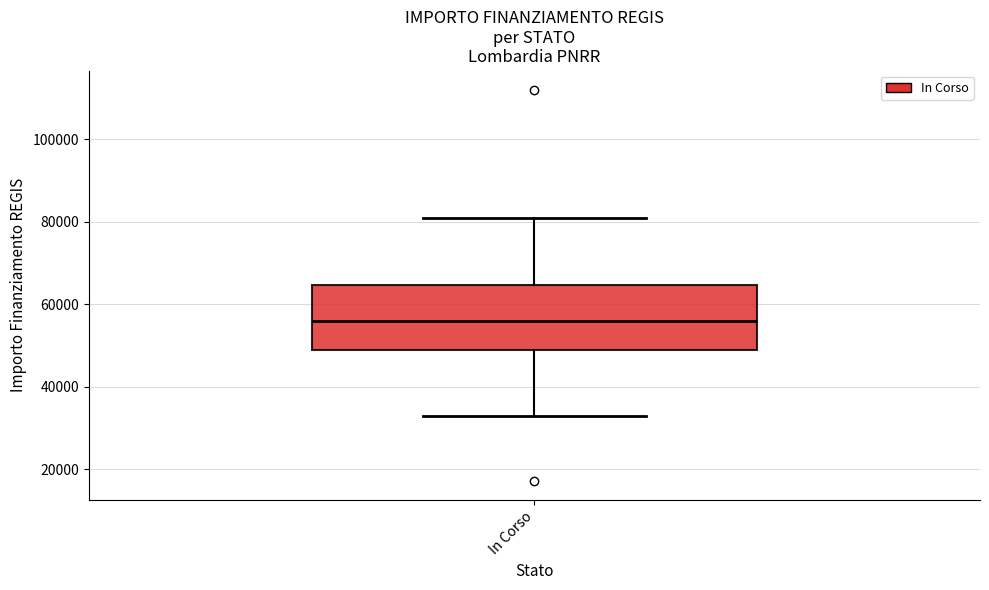

Read this box plot against the y-axis: the position of the median line, the range covered by the box, and the ends of both whiskers. The values are not printed on the chart, so give them approximately, as read against the axis.

median 56000, box 50000 to 64000, whiskers 32000 to 80000